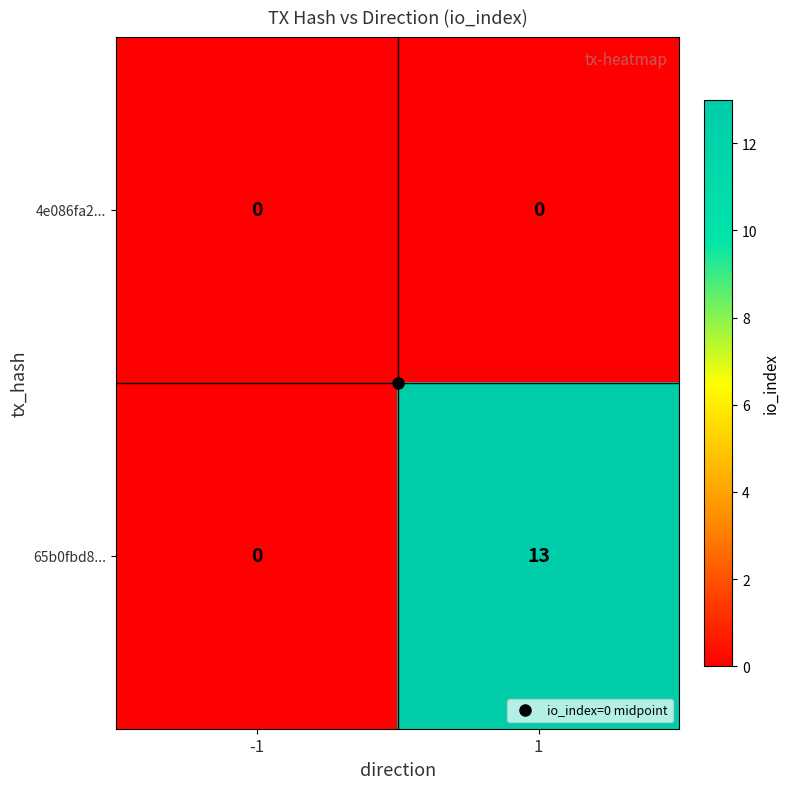

How many data points does each series have?

2